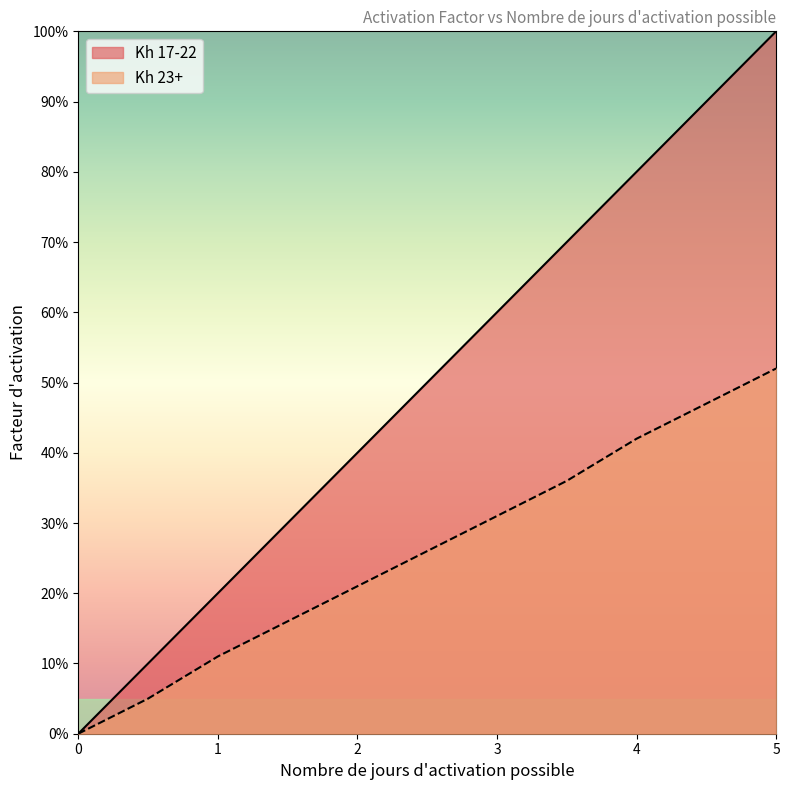

Is the value of Kh 17-22 at 2.5 greater than the value of Kh 23+ at 1.0?

Yes